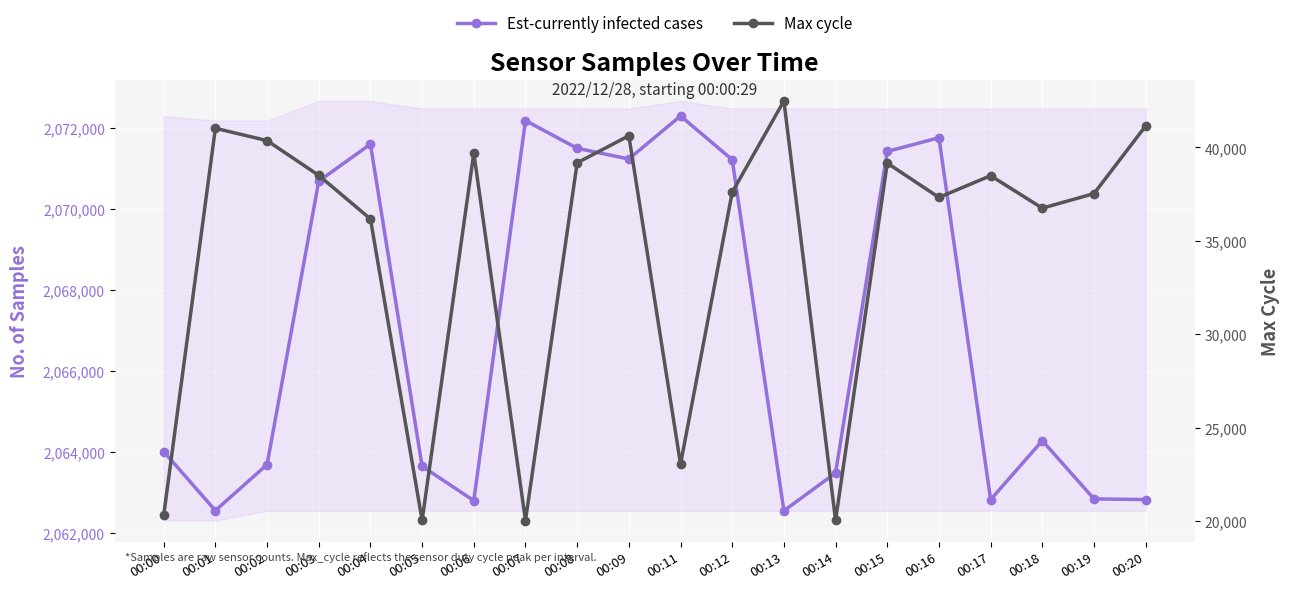

True or false: Est-currently infected cases and Max cycle cross at least once.

False